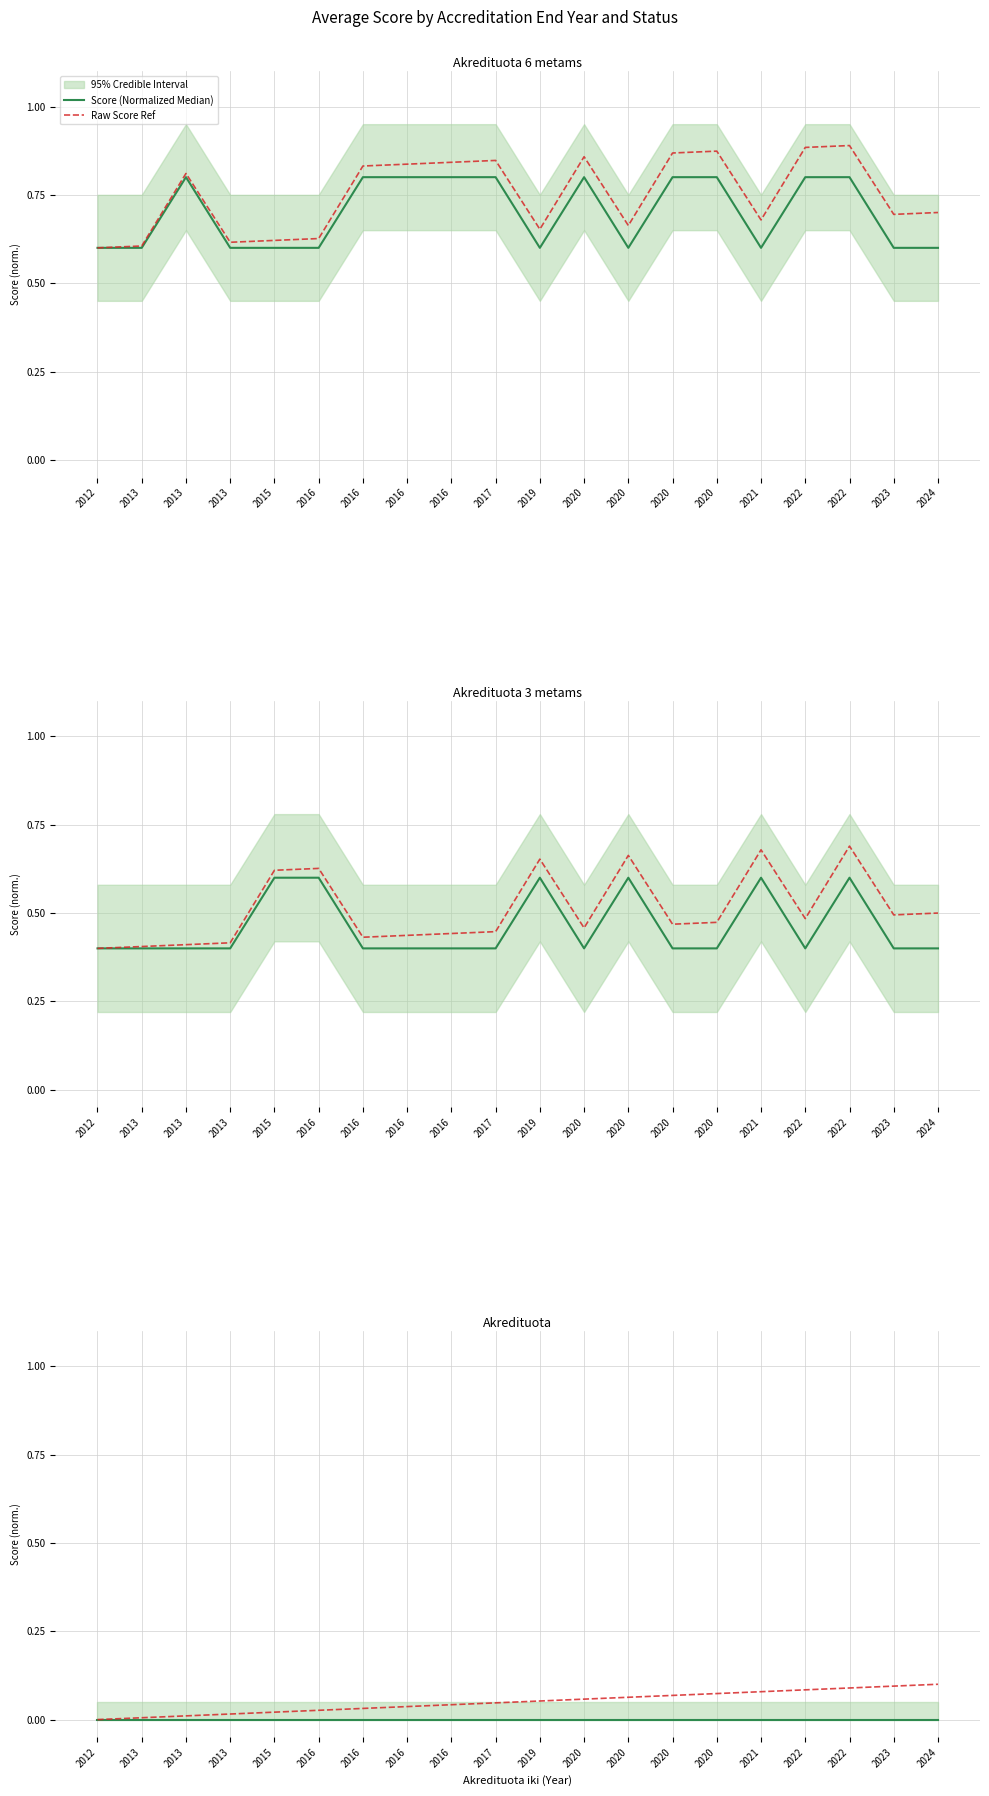

How many data points does each series have?

20